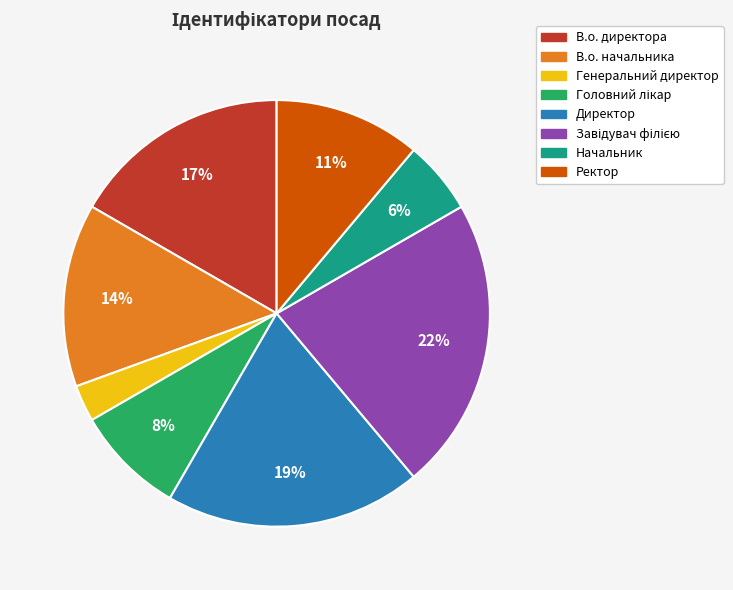

To the nearest percent, what is the difference between the largest and smallest slice percentages?

19%